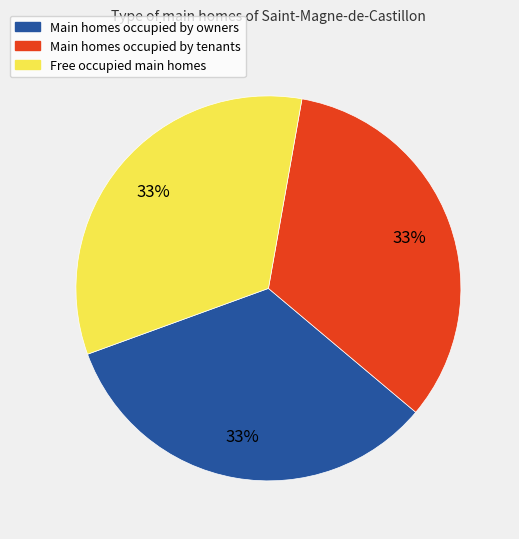

To the nearest percent, what is the average slice percentage?

33%